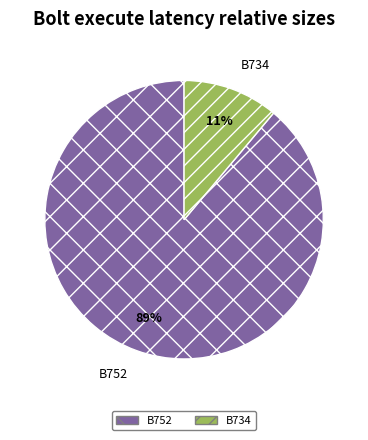

To the nearest percent, what portion does B752 represent?

89%